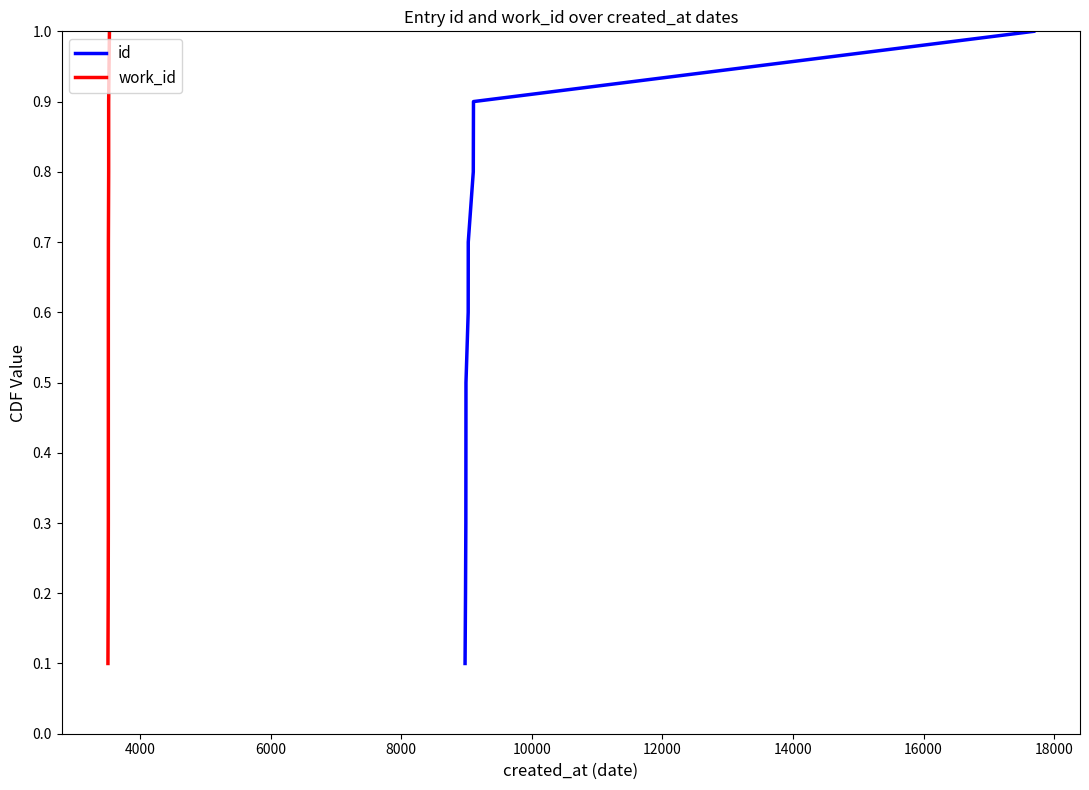

Between 6000 and 18000, which series saw the biggest shift?

id